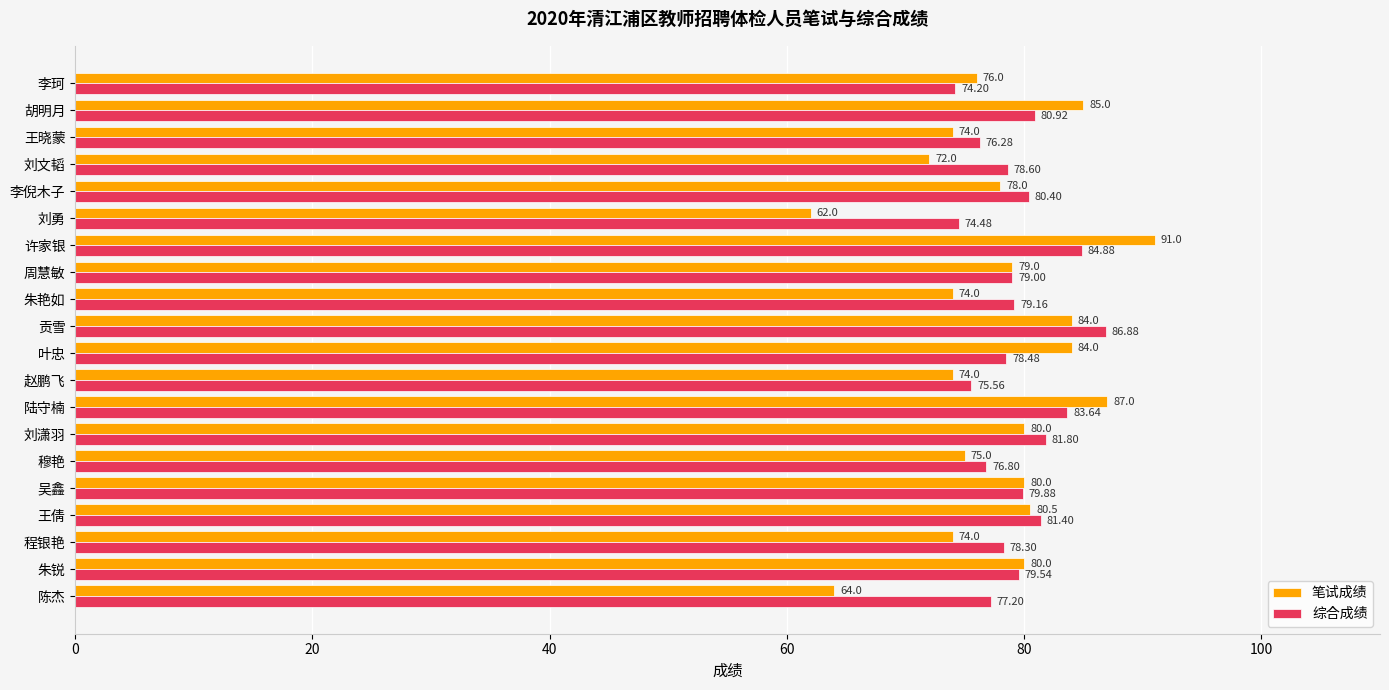

At which category does the chart reach its peak across all series?

许家银